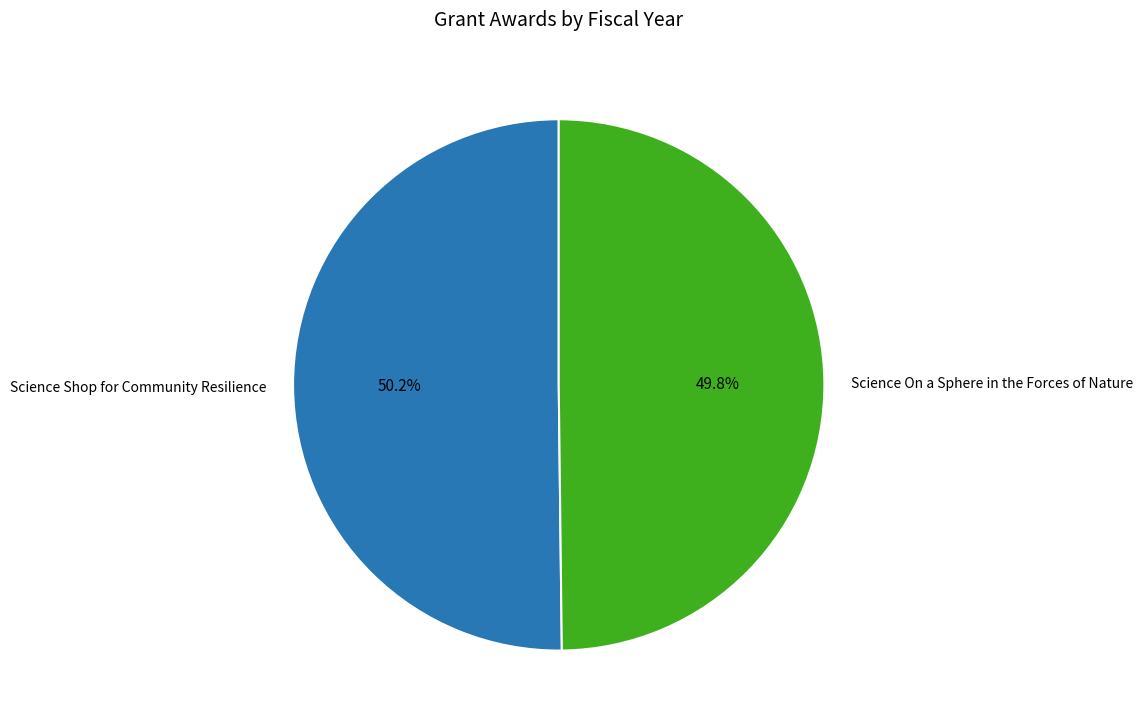

To the nearest percent, what portion does Science Shop for Community Resilience represent?

50%